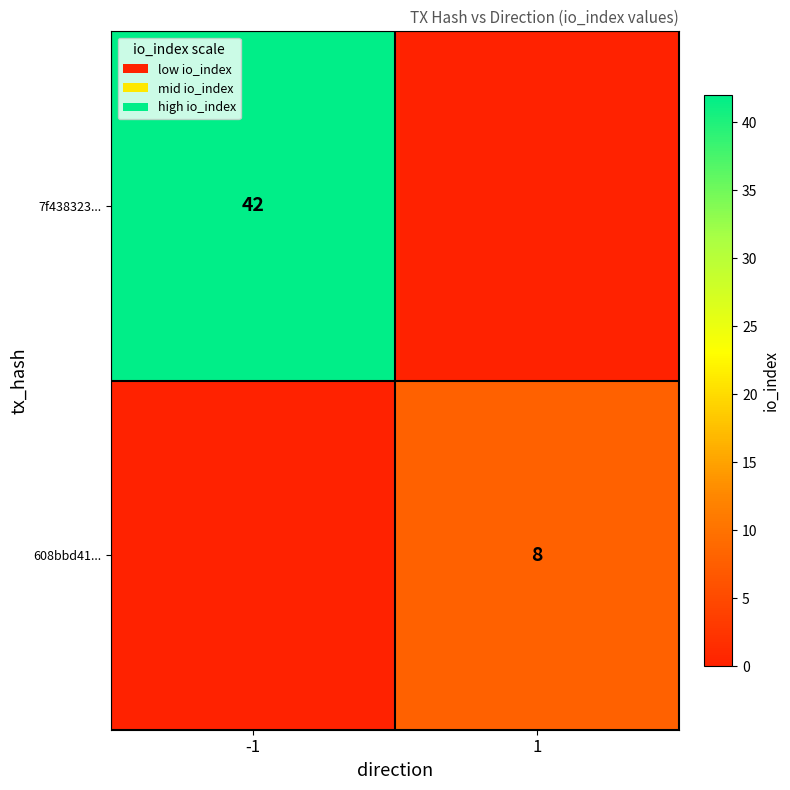

How many distinct data groups are displayed?

2